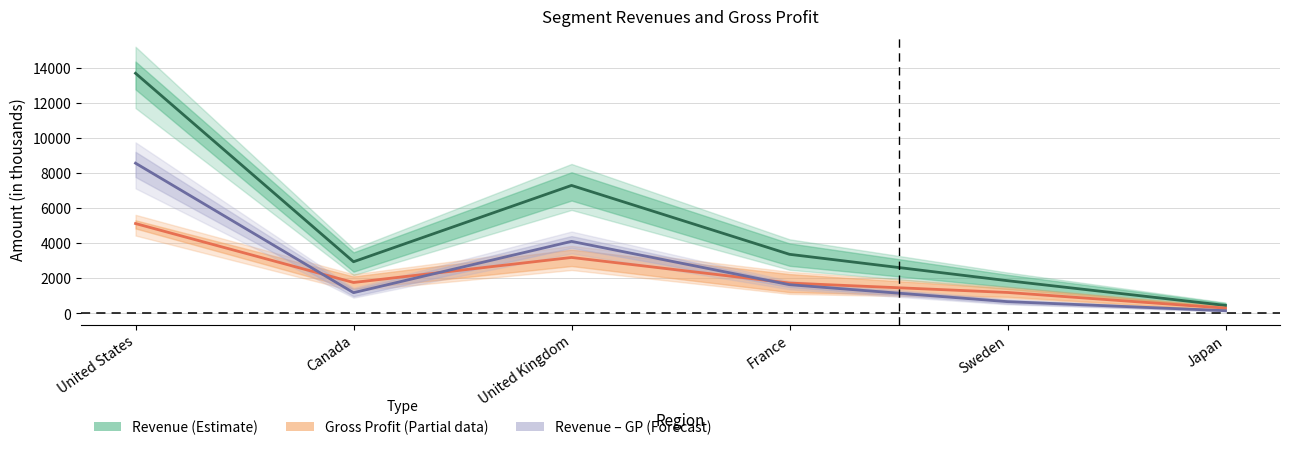

Which series has the largest range (max minus min)?

Revenue midpoint